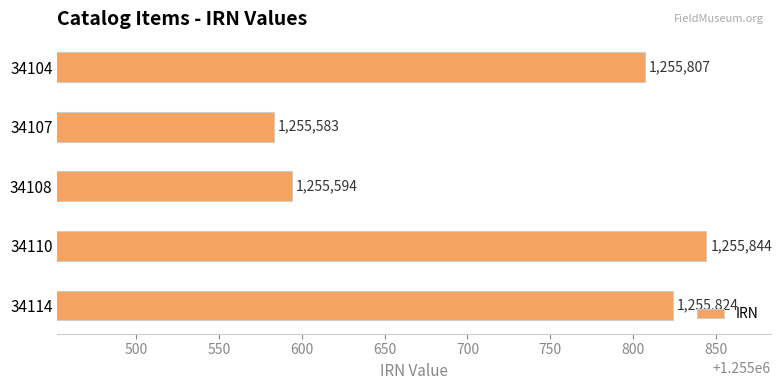

List the labels in order of value, largest first.

34110, 34114, 34104, 34108, 34107